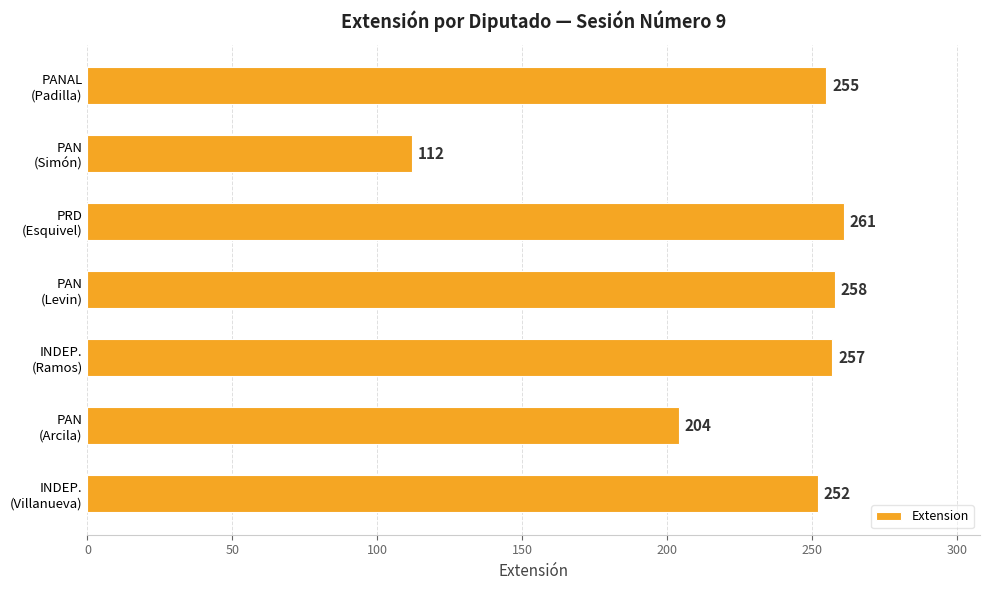

Which category has the lowest value across all series?

PAN
(Simón)